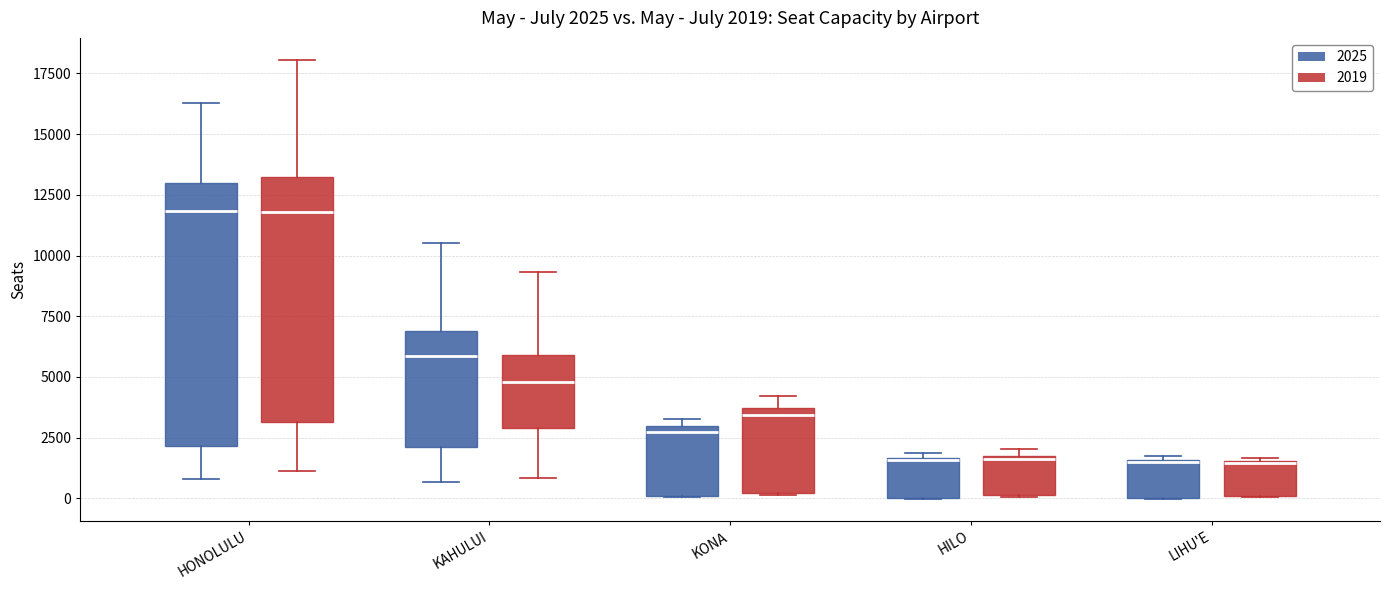

Which box is the tallest, from its lower edge to its upper edge?

HONOLULU (2025)